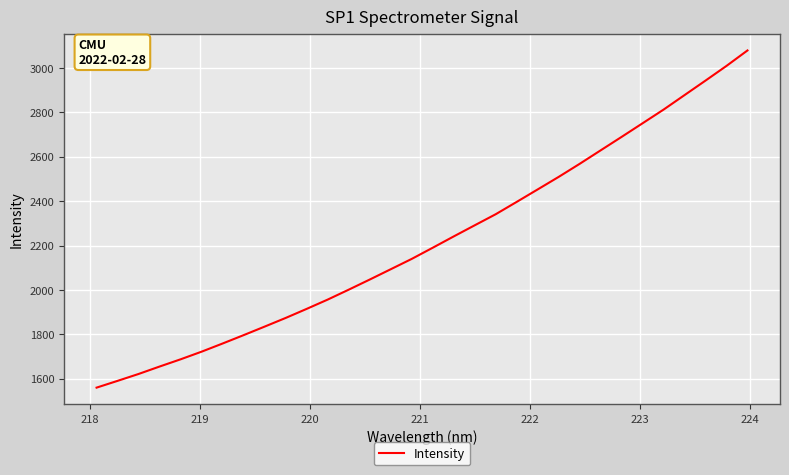

What is the maximum value shown in the chart?

3079.1